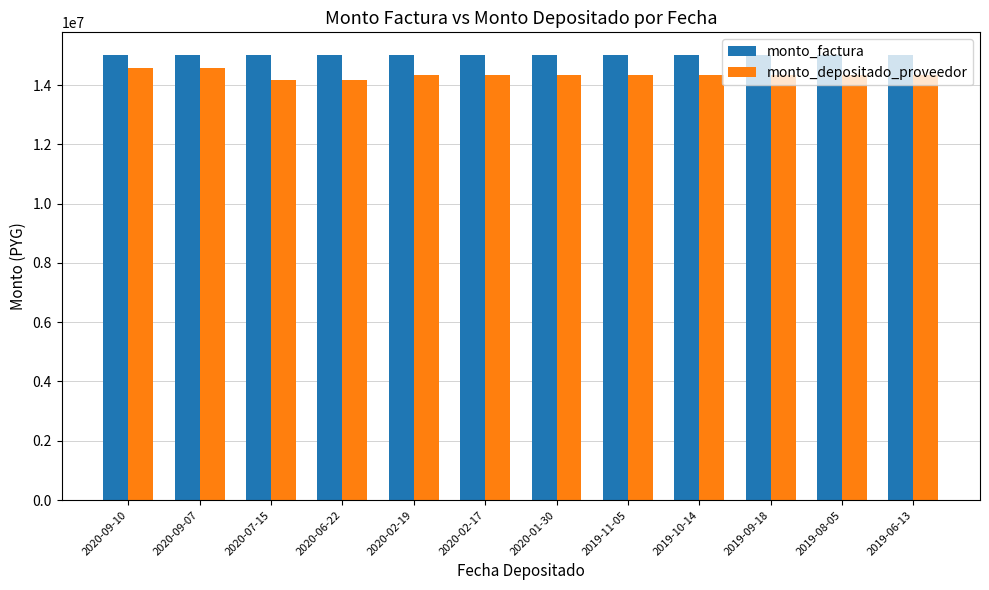

How many categories are shown in the chart?

12